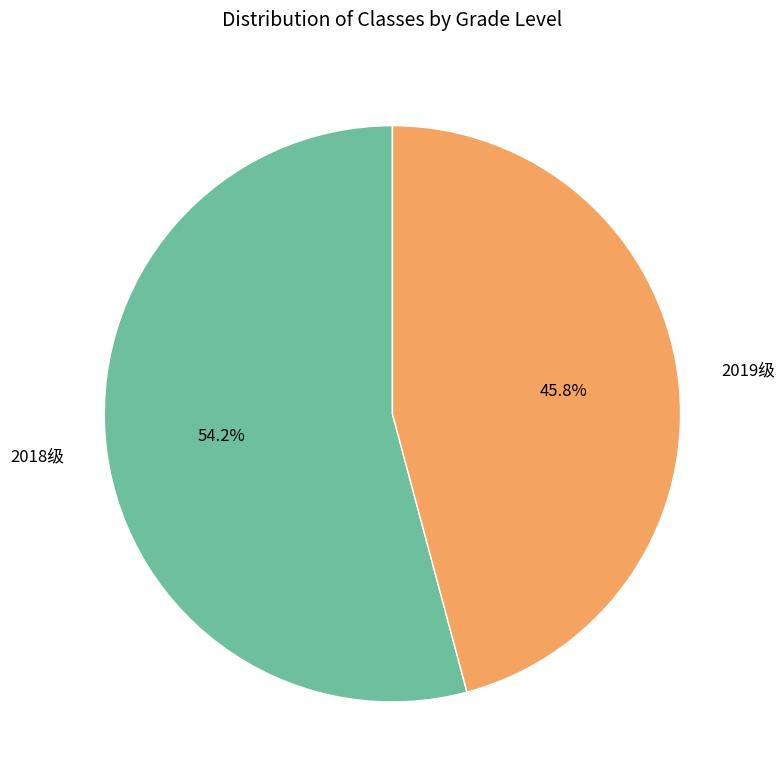

Approximately how many times larger is the value at 2019级 compared to 2018级?

0.8